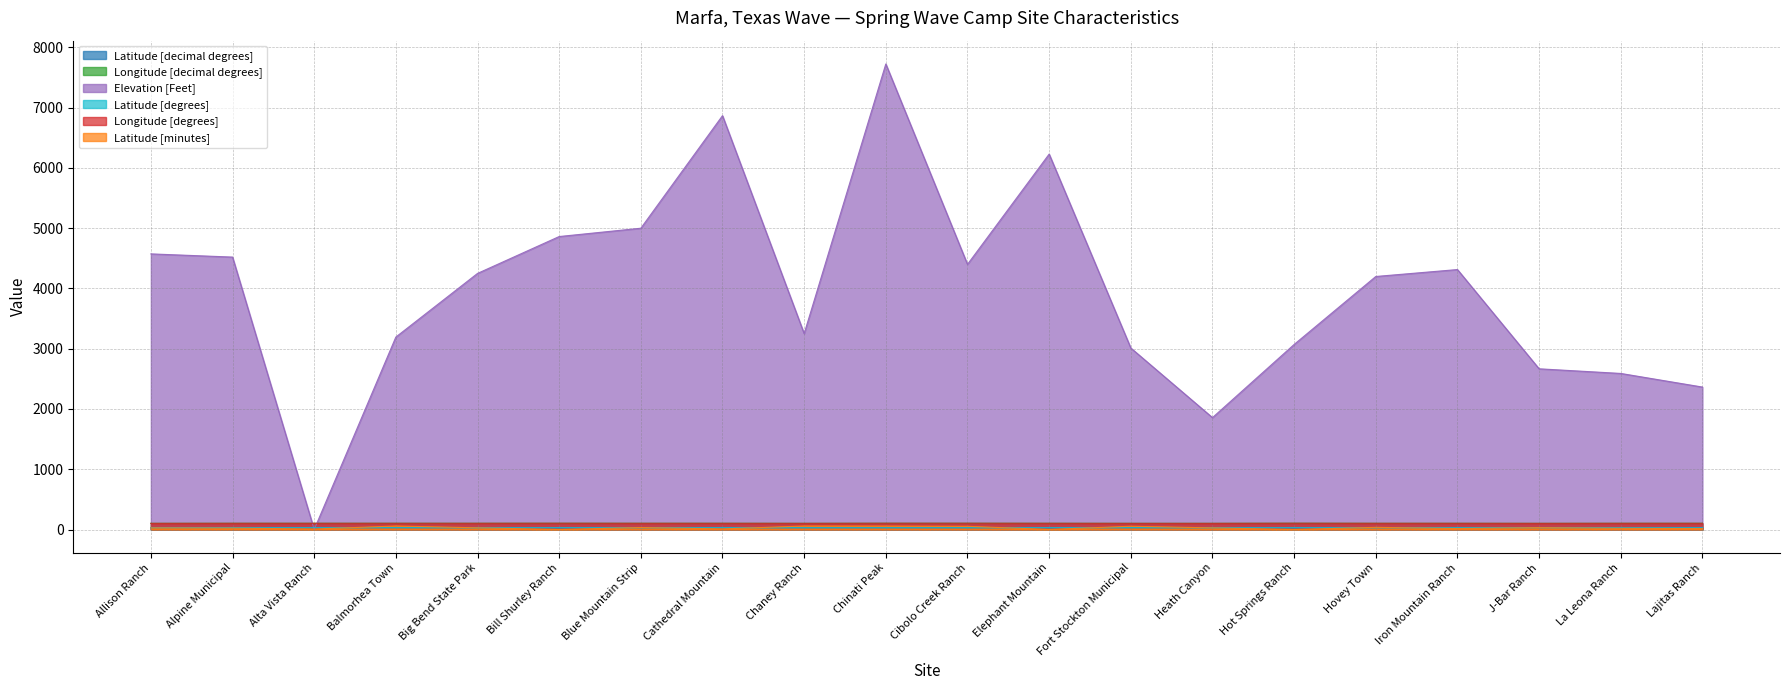

Rank the categories by Longitude [degrees] value from highest to lowest.

Bill Shurley Ranch, Chinati Peak, Cibolo Creek Ranch, Hot Springs Ranch, Alpine Municipal, Alta Vista Ranch, Balmorhea Town, Big Bend State Park, Blue Mountain Strip, Cathedral Mountain, Elephant Mountain, Hovey Town, Iron Mountain Ranch, La Leona Ranch, Lajitas Ranch, Allison Ranch, Chaney Ranch, Fort Stockton Municipal, Heath Canyon, J-Bar Ranch